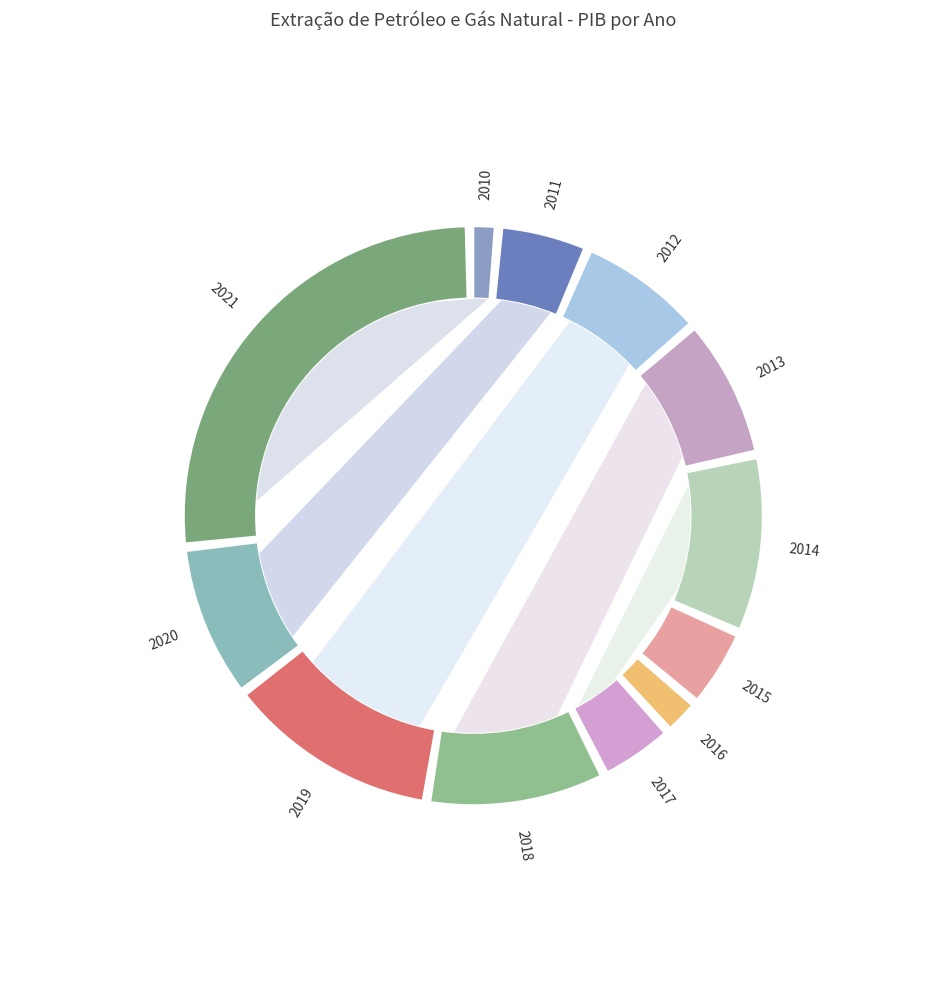

Is there any slice that represents more than half of the pie?

No